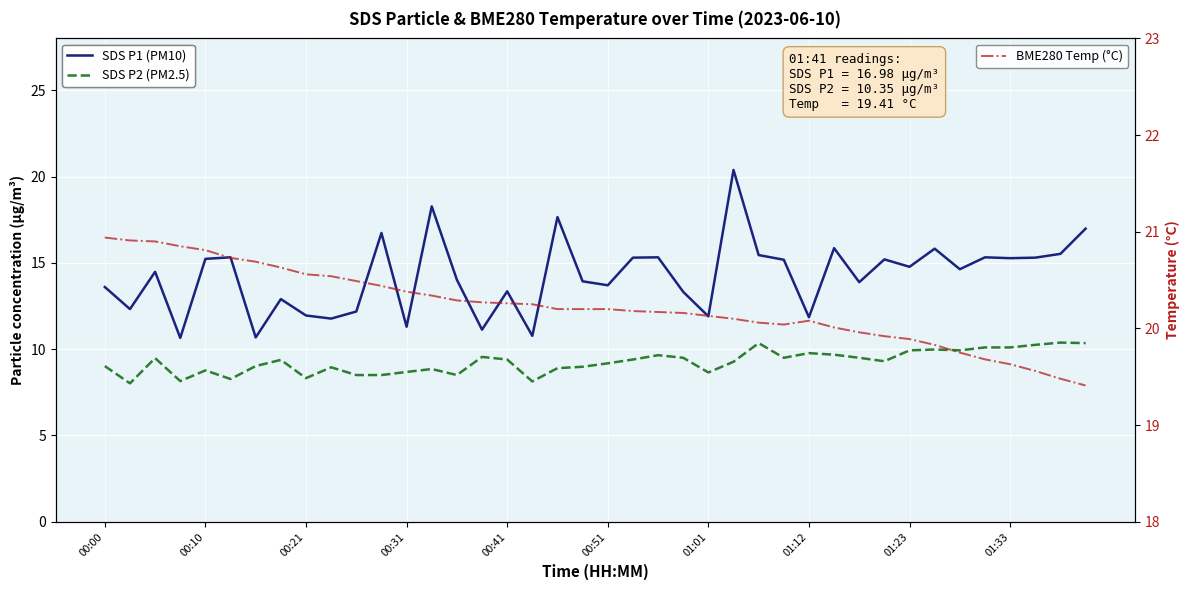

True or false: SDS P1 (PM10) and SDS P2 (PM2.5) cross at least once.

False